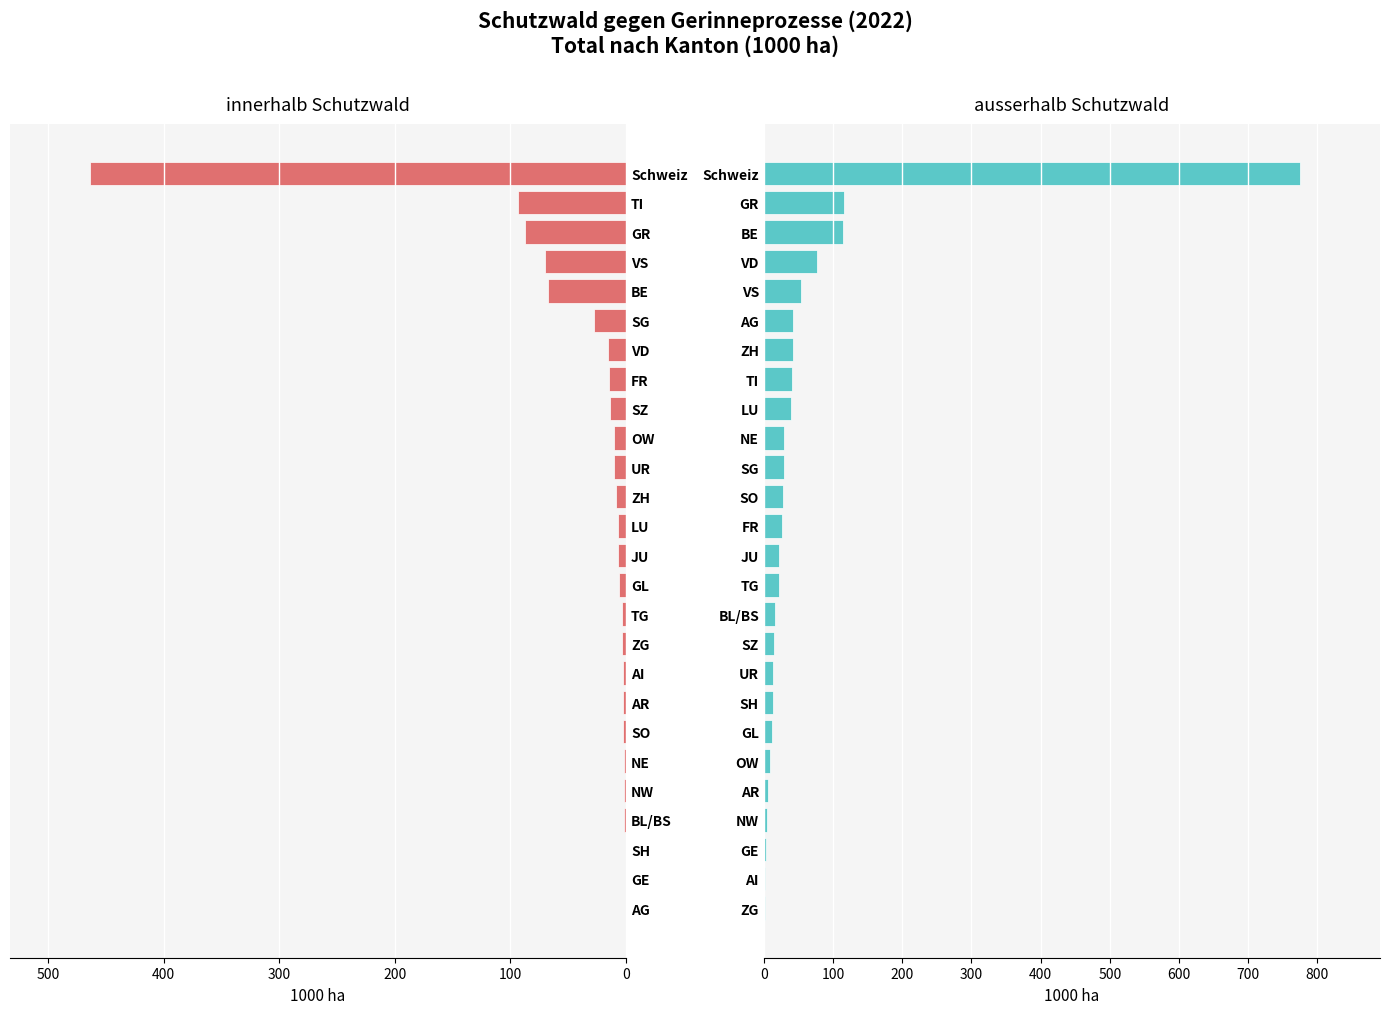

Count the number of categories in the chart.

26